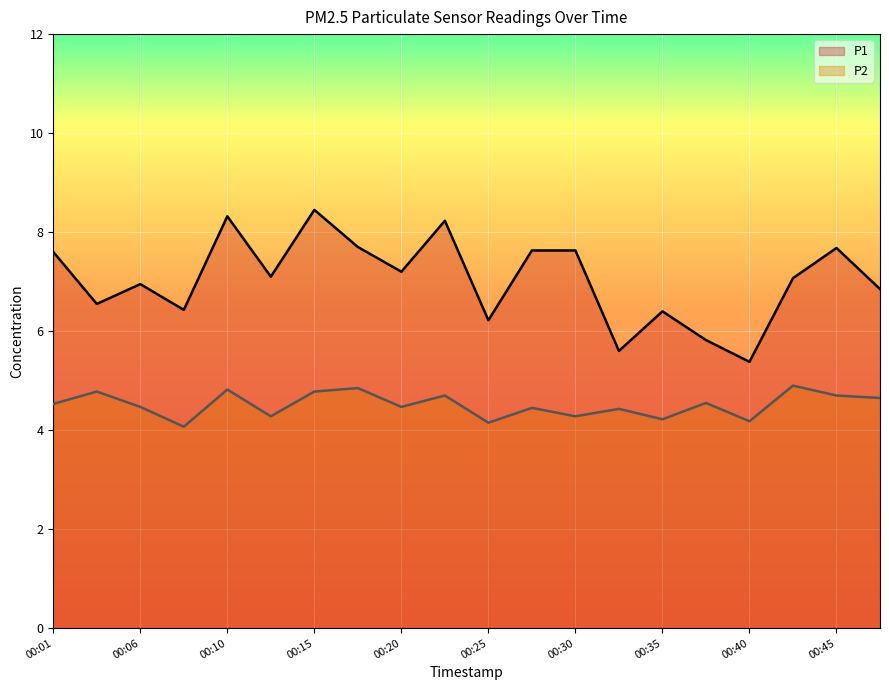

Which series has the largest range (max minus min)?

P1